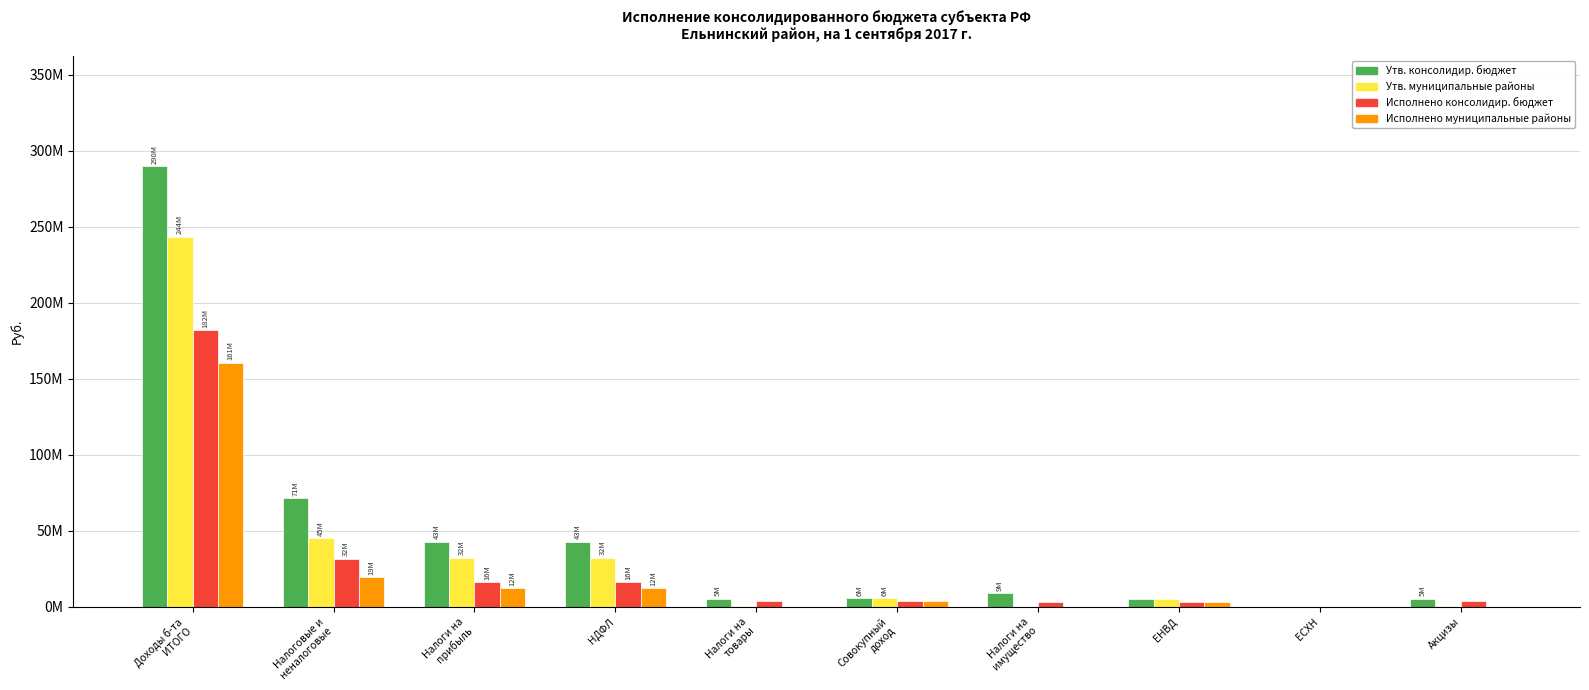

At which label does Утв. консолидир. бюджет first exceed 8955802?

Доходы б-та
ИТОГО